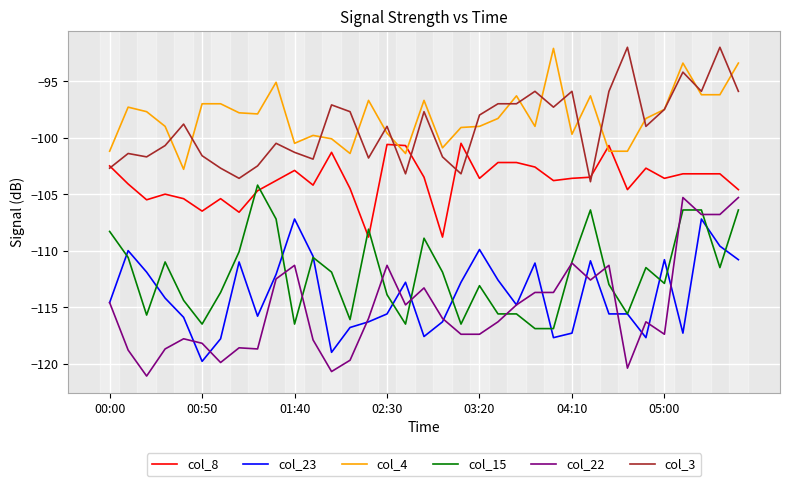

What is the minimum value for col_8?

-108.8